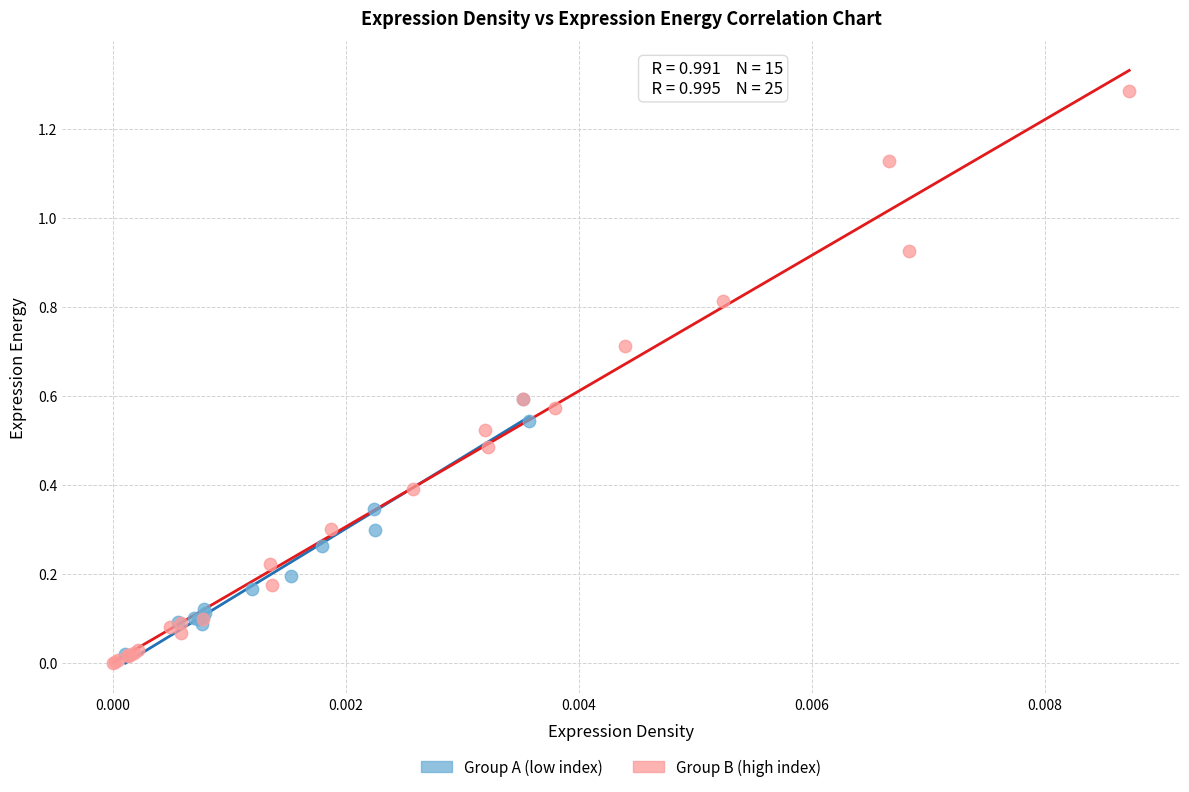

Which series has the widest spread of Y values?

Group B (high index)